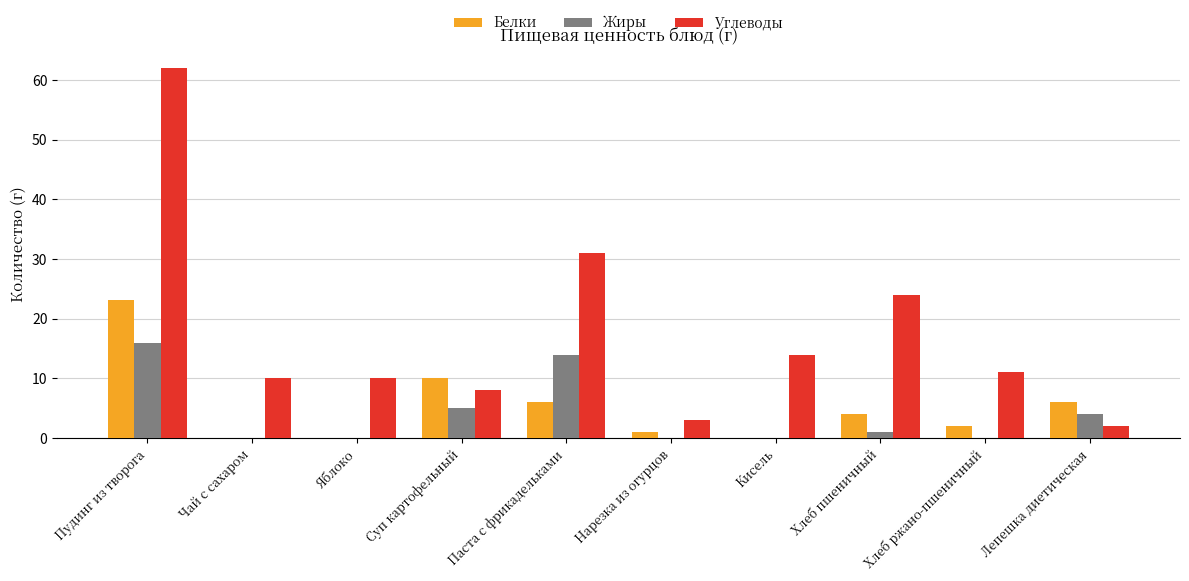

What is the approximate value of Жиры at Суп картофельный?

5.0